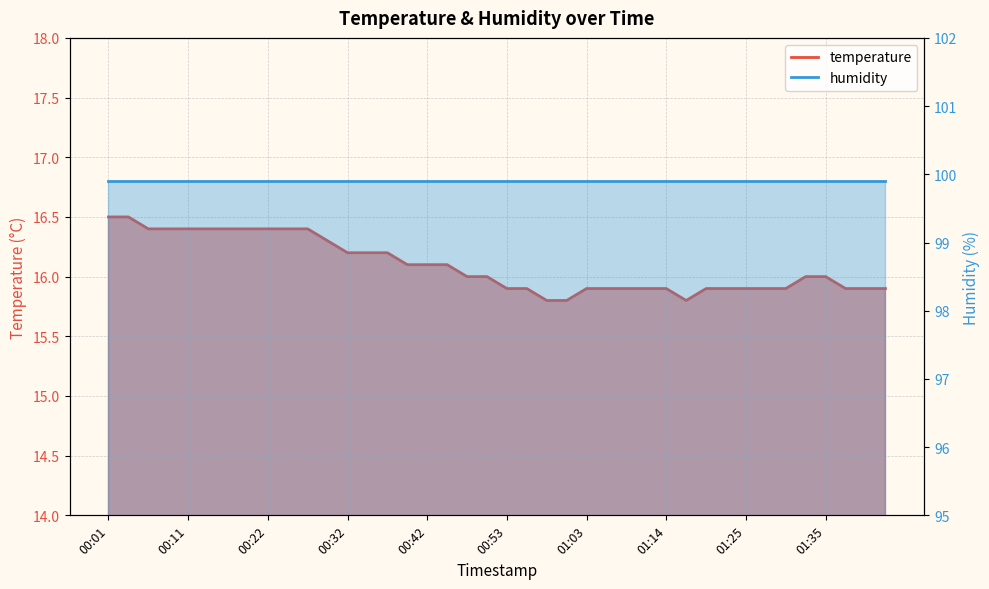

What is the difference between the second highest and minimum values?

0.7